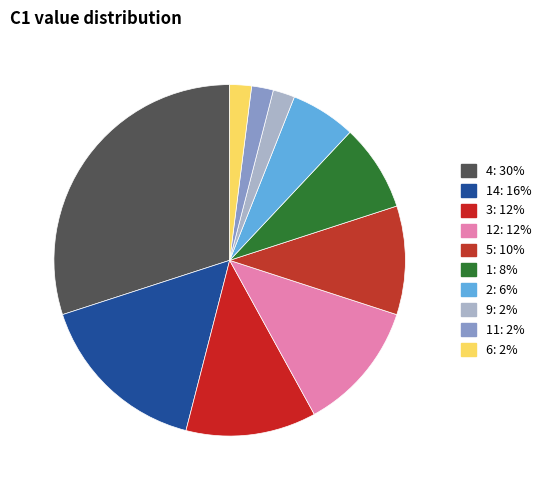

How many slices are in this pie chart?

10